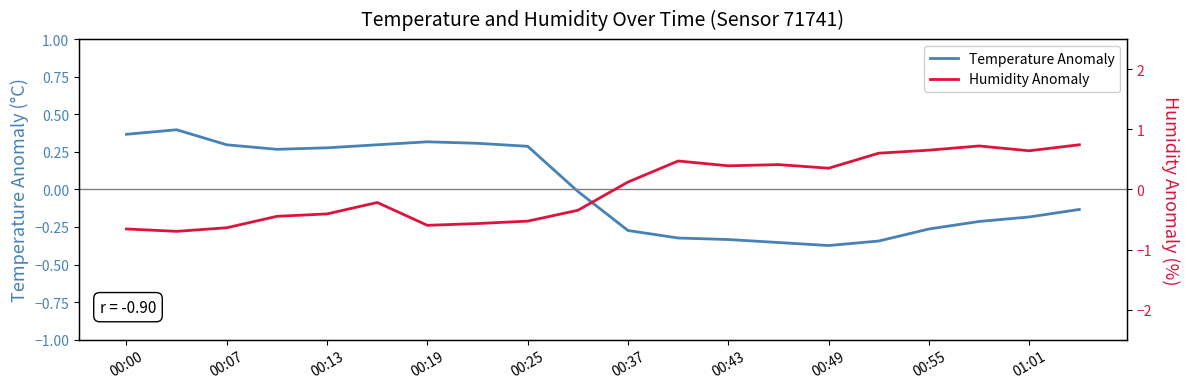

How many times do Temperature Anomaly and Humidity Anomaly cross each other?

1